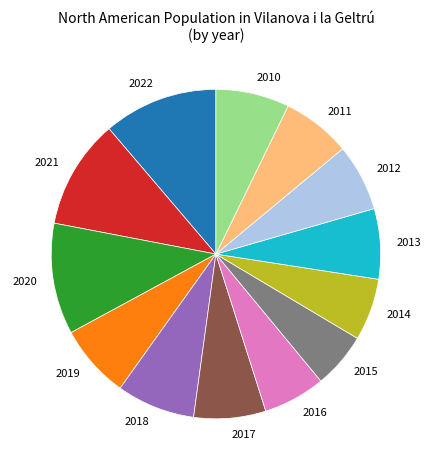

Is there any slice that represents more than half of the pie?

No